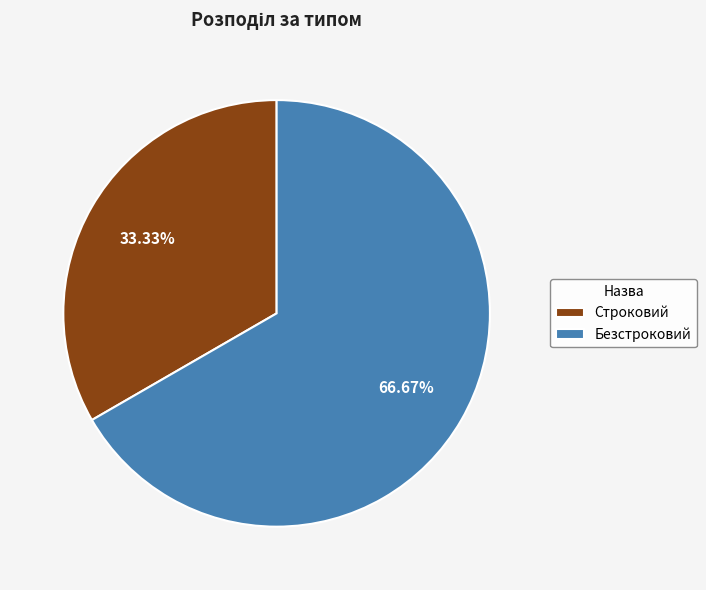

Which slice represents more than half of the pie?

Безстроковий